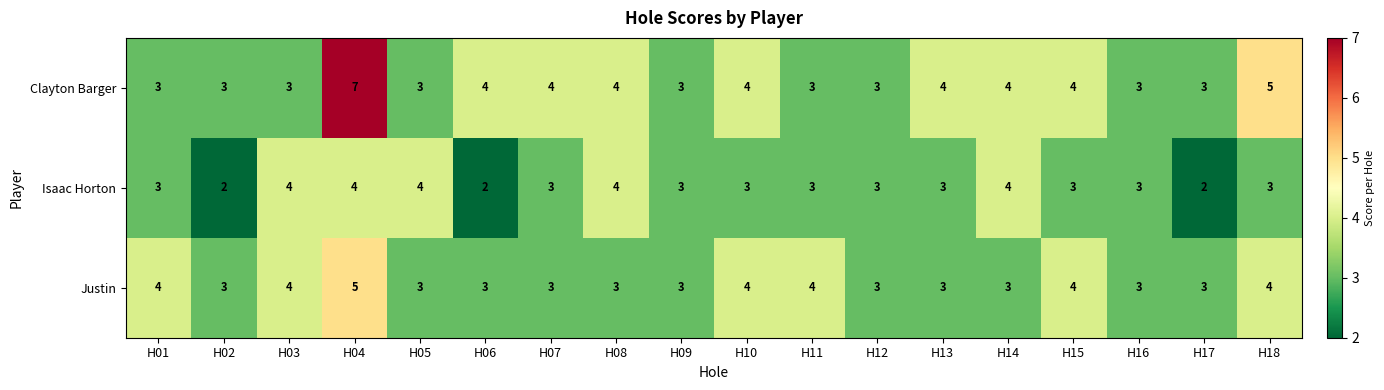

How many Isaac Horton values are between 3 and 4?

15